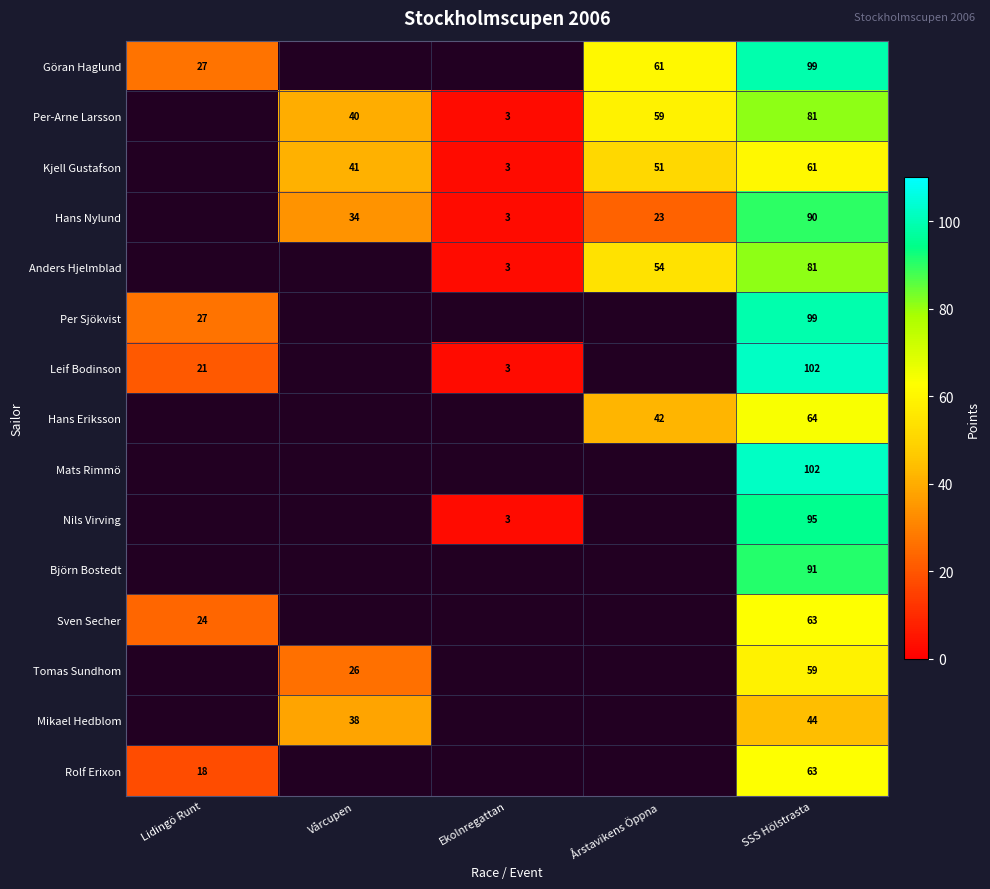

True or false: Hans Eriksson has a value of 43.7 at SSS Hölstrasta.

False